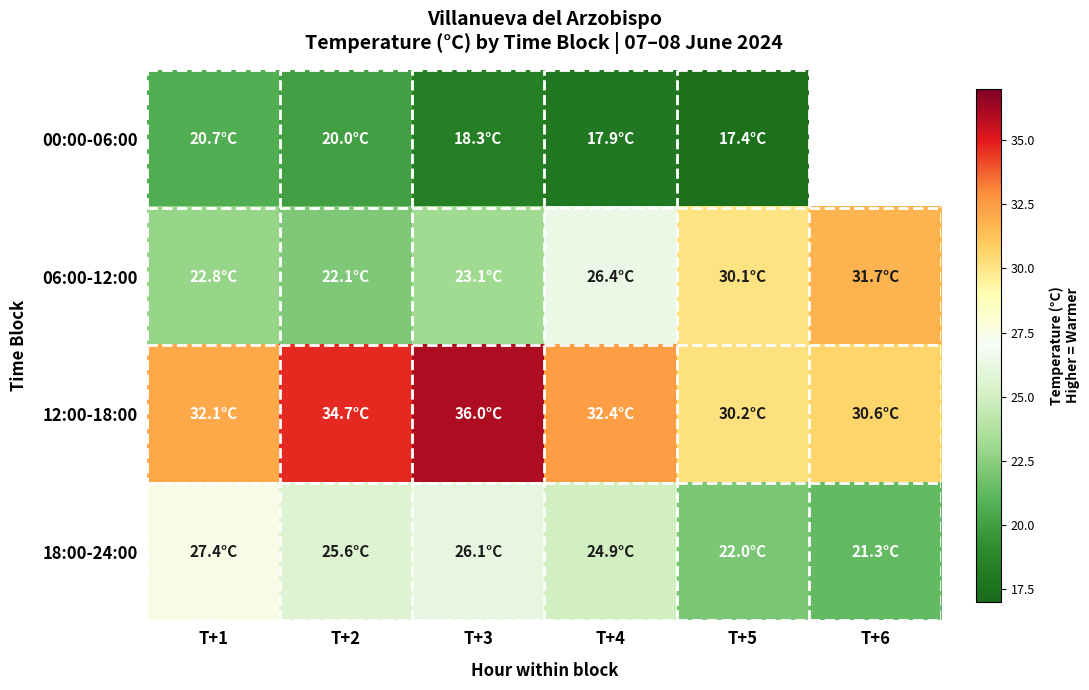

Is it true that 12:00-18:00 equals 9.8 at T+6?

False